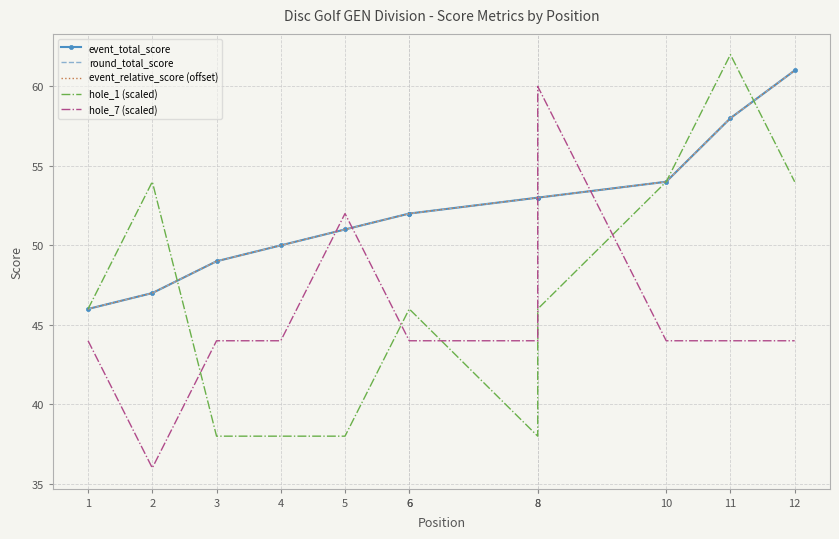

At how many categories does at least one series exceed 57?

3